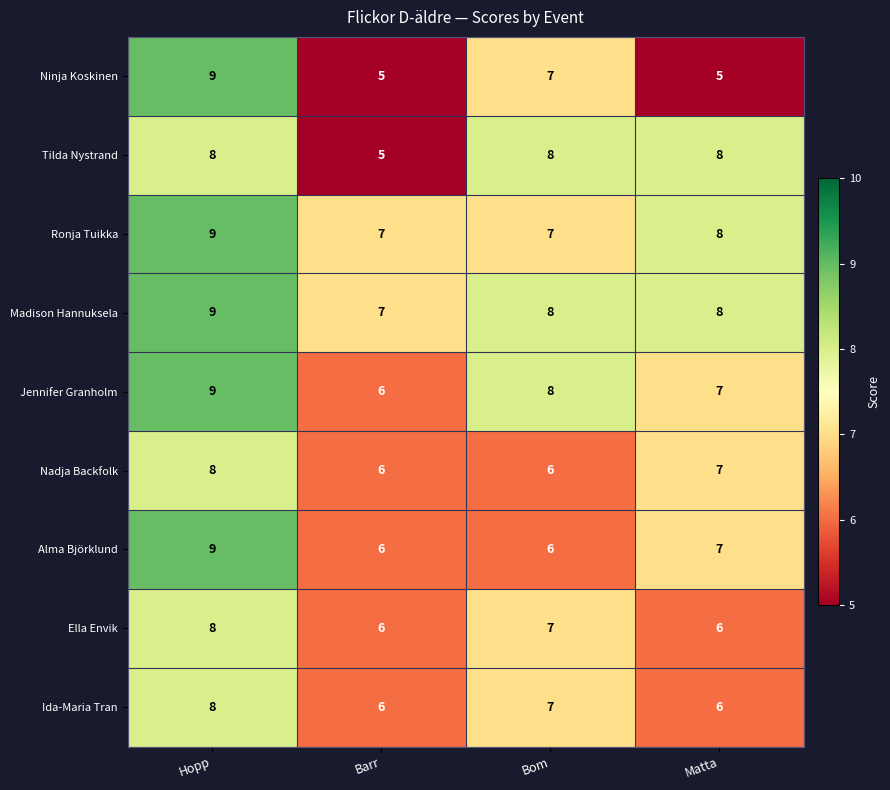

What is the sum of the Ella Envik values at Hopp and Barr?

14